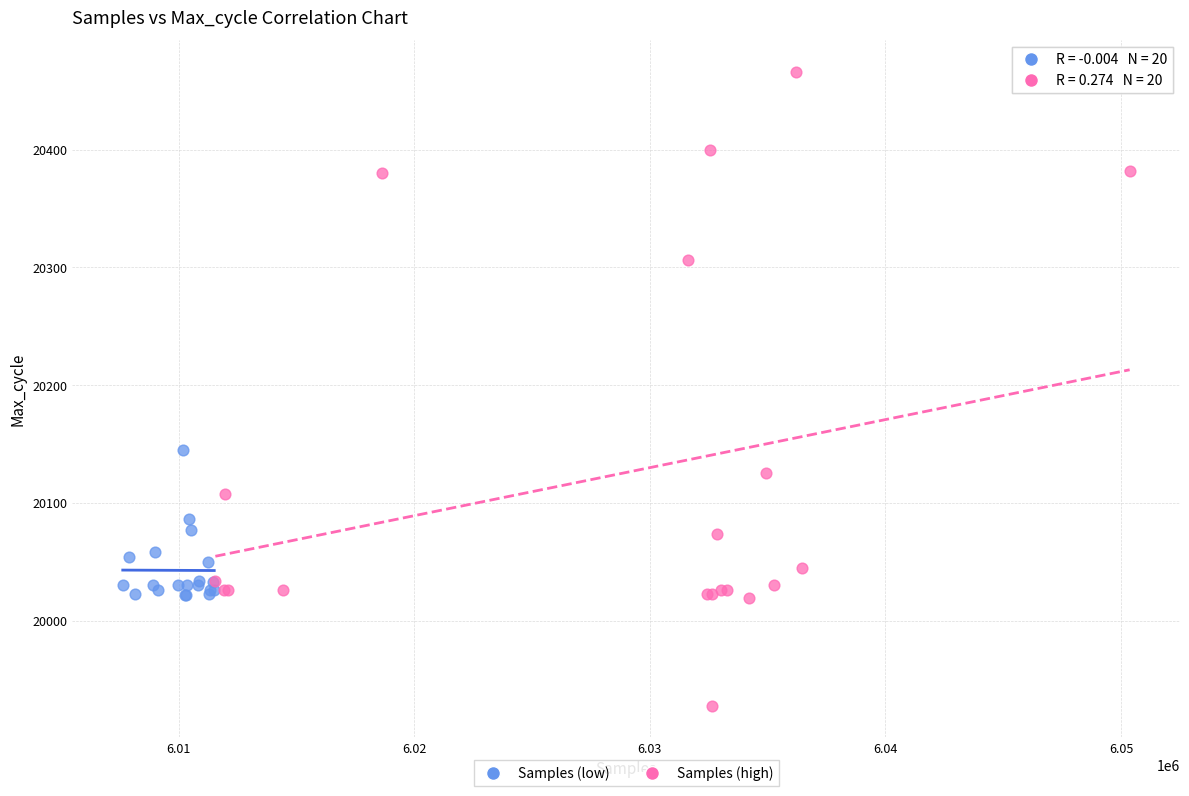

Which series reaches the minimum Y coordinate?

Samples (high)